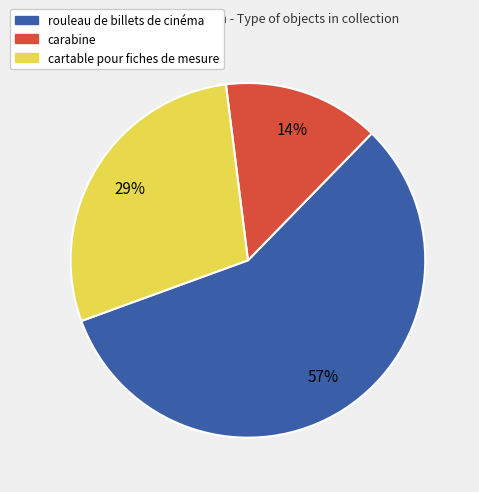

True or false: rouleau de billets de cinéma accounts for 57% of the total.

True